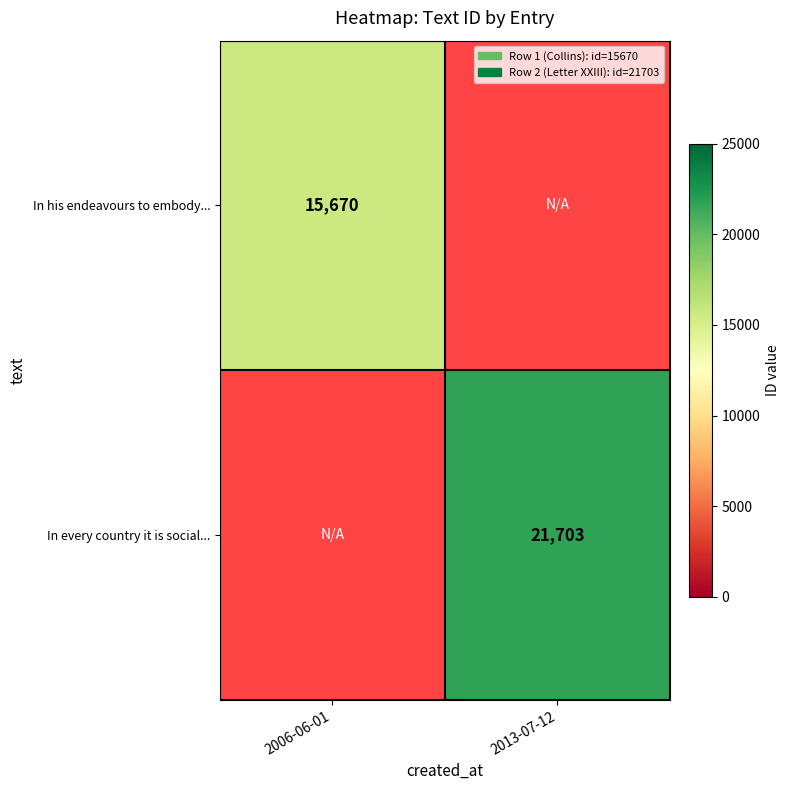

True or false: In his endeavours to embody... has a value of 26827 at 2006-06-01.

False